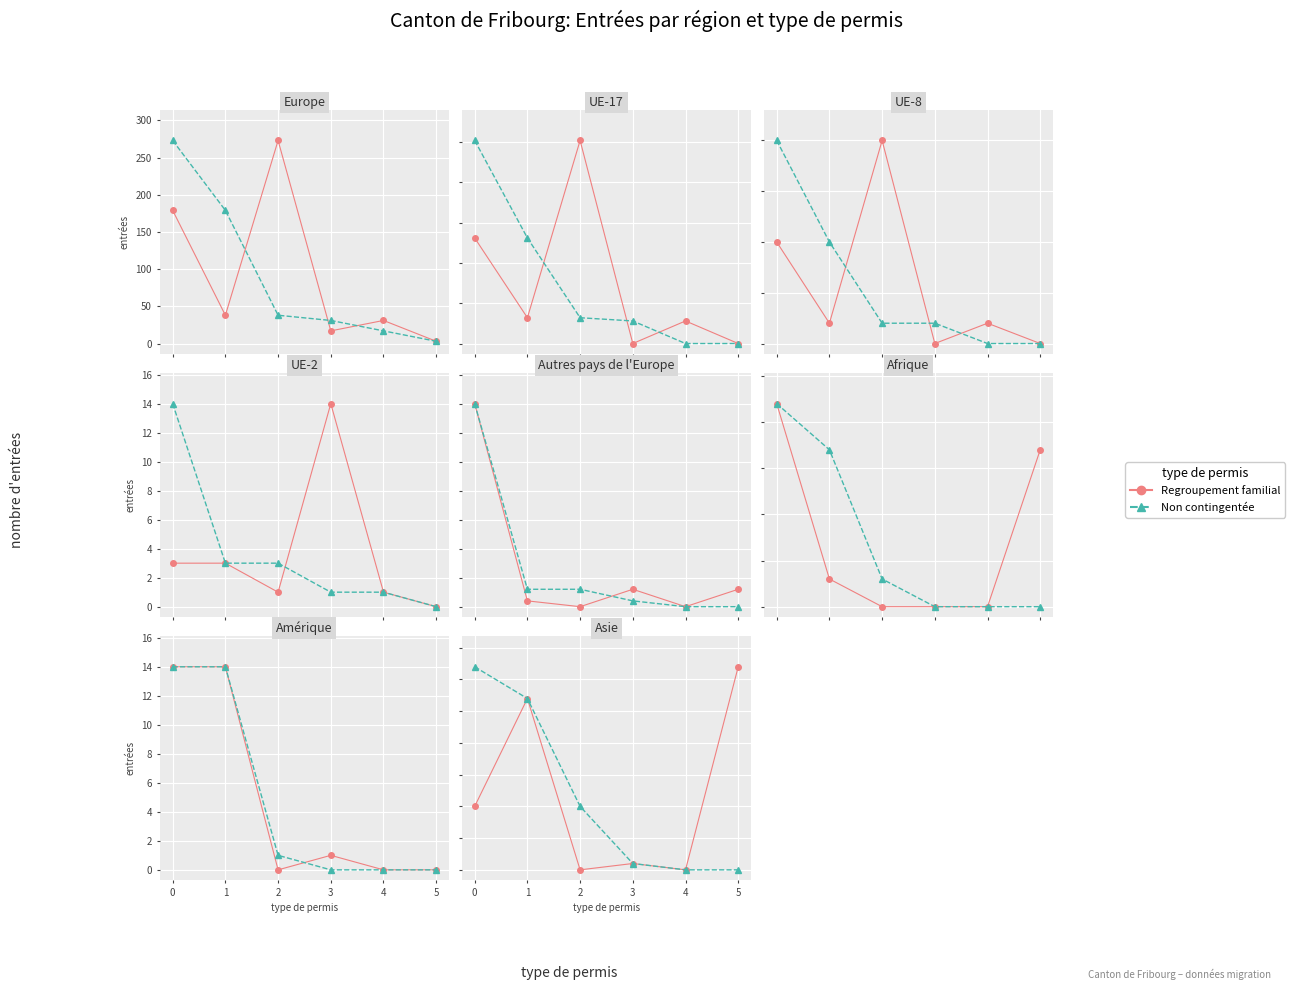

List the series in order of their peak value, lowest first.

Regroupement familial, Non contingentée